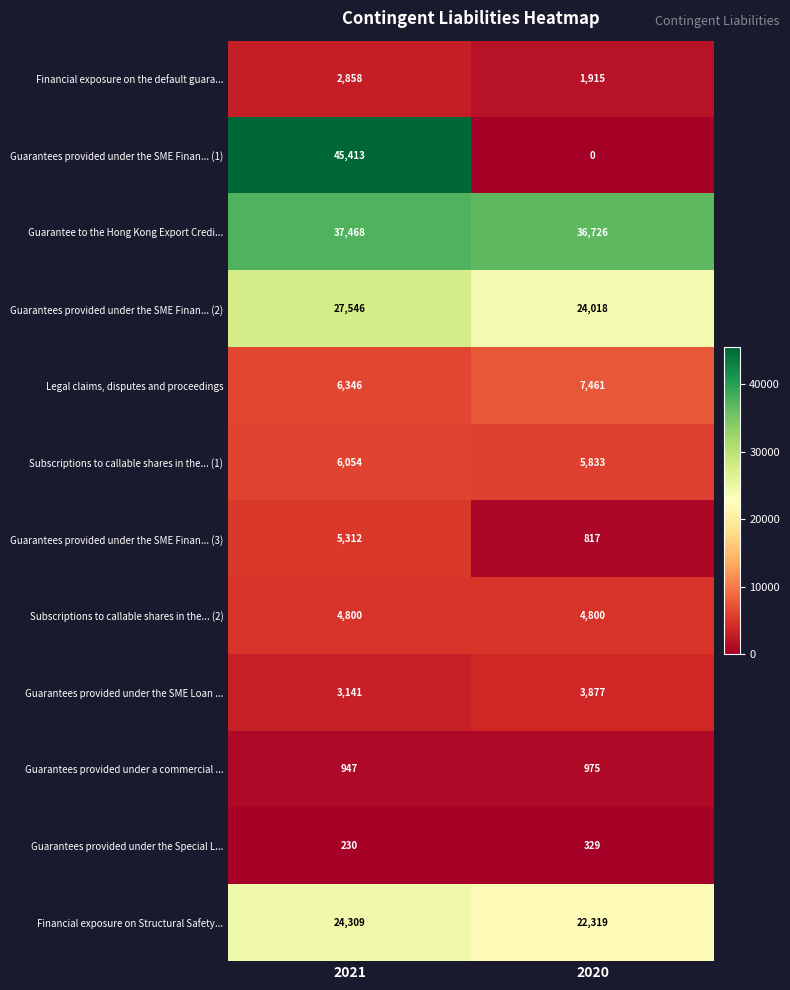

What is the sum of all Financial exposure on Structural Safety... values?

46628